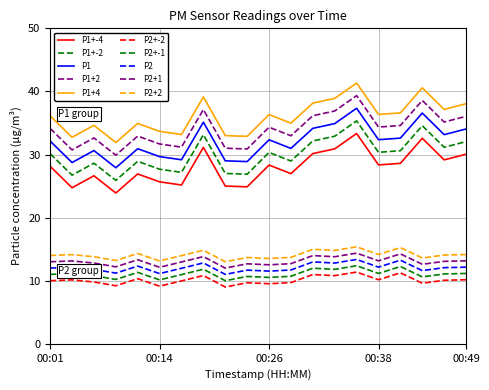

How many lines are shown in the chart?

10